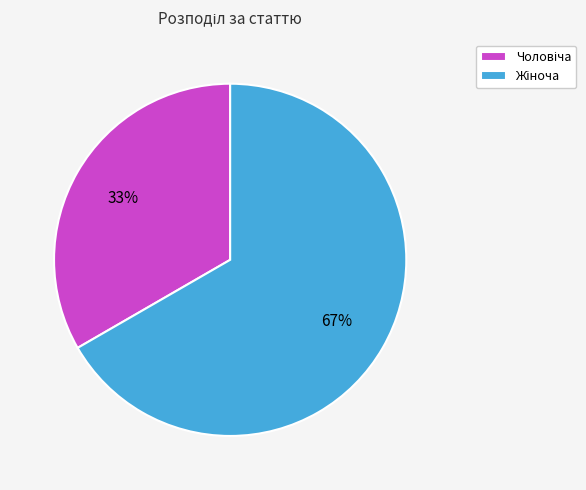

To the nearest percent, what is the average slice percentage?

50%